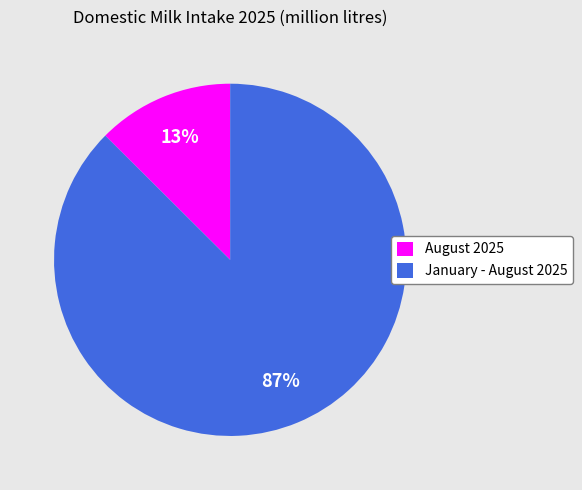

Which slice represents more than half of the pie?

January - August 2025